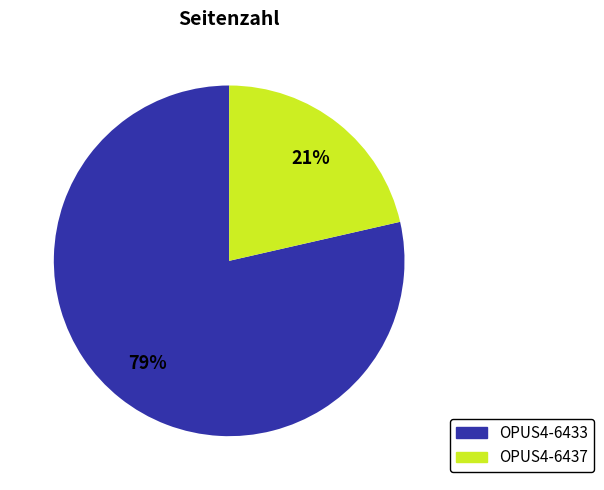

To the nearest percent, what percentage of the pie is OPUS4-6433?

79%